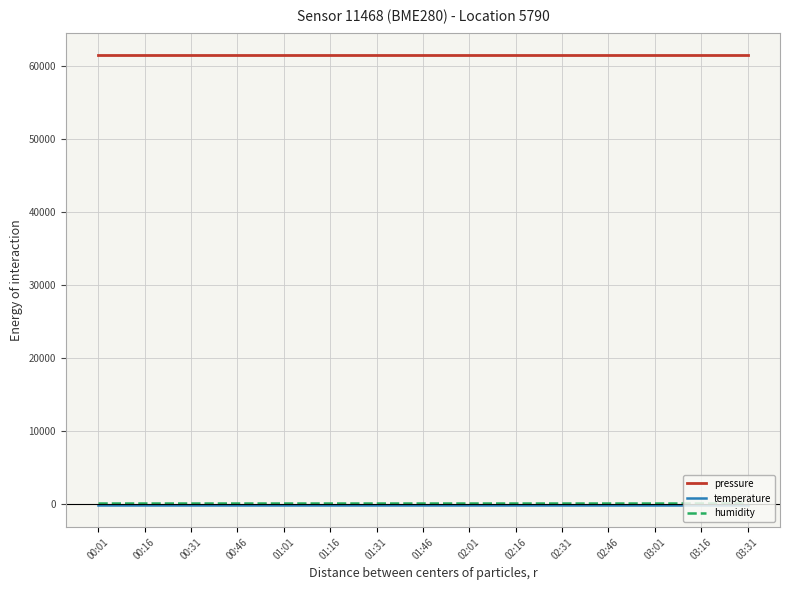

Is the value of temperature at 02:46 greater than the value of pressure at 01:31?

No